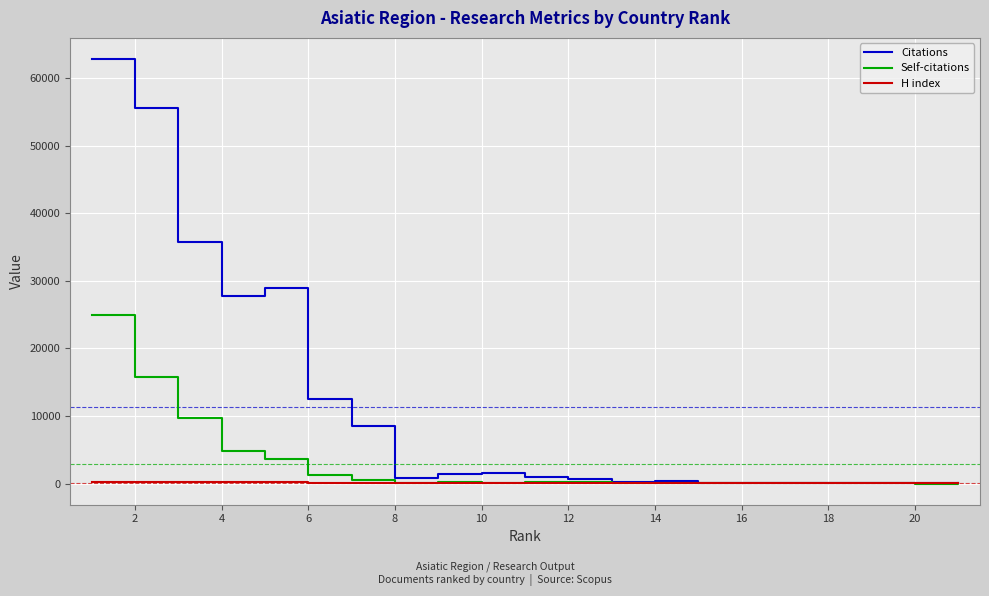

Which series has the largest range (max minus min)?

Citations